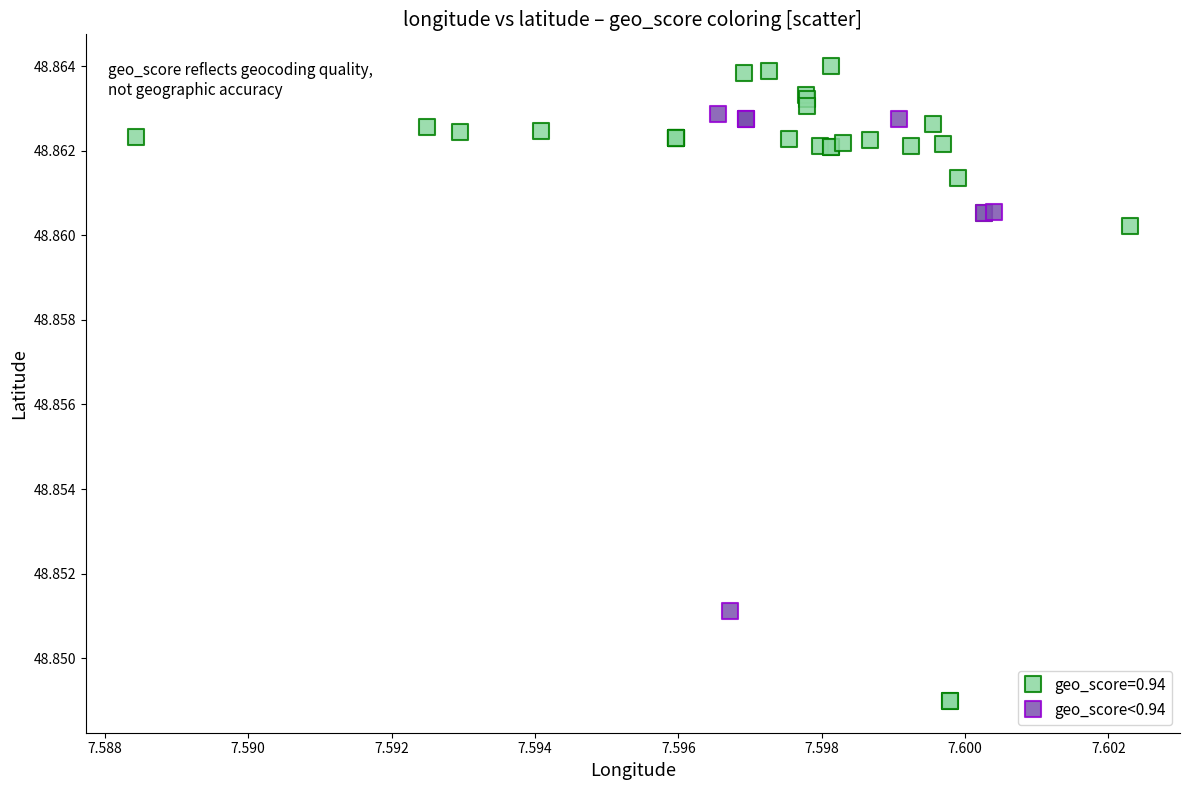

Which series has the widest spread of Y values?

geo_score=0.94